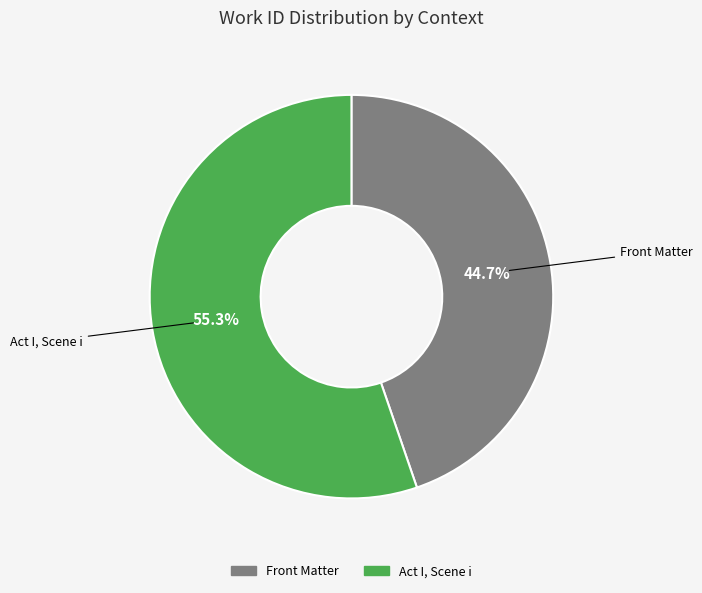

Which slice represents more than half of the pie?

Act I, Scene i